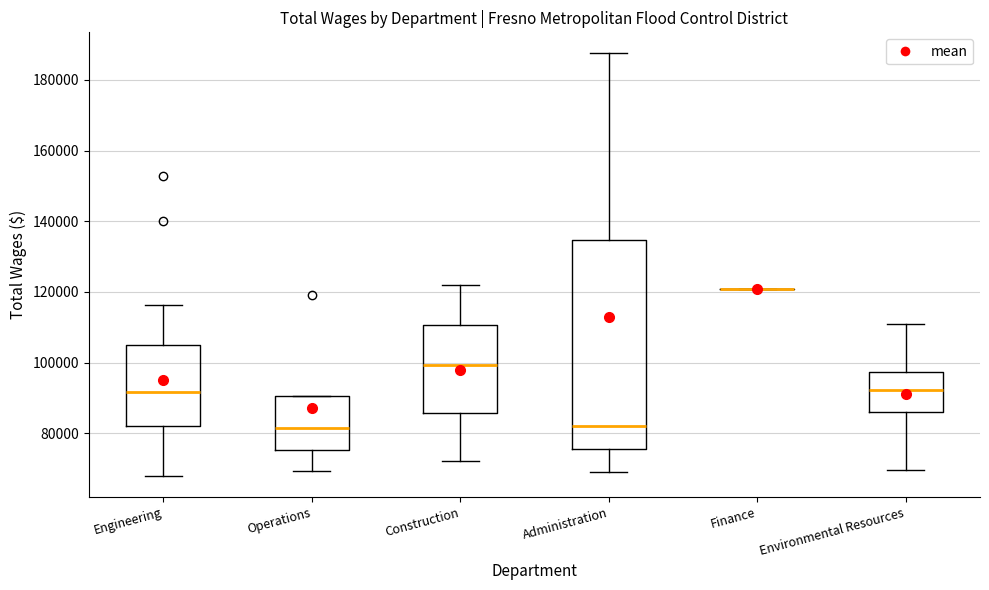

Where is the lower edge of the box for Operations on the y-axis? The values are not printed on the chart, so give them approximately, as read against the axis.

76000